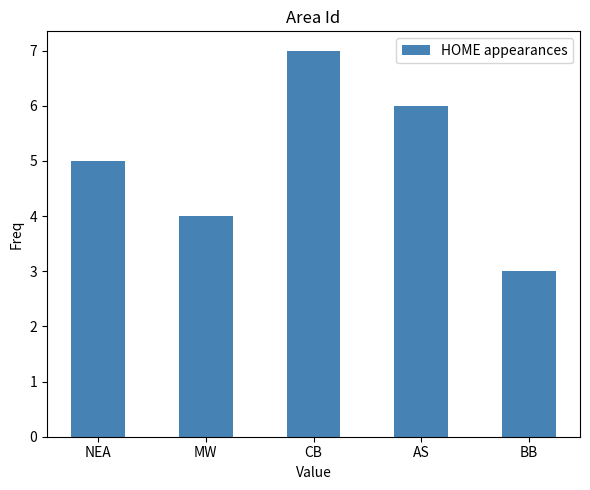

At which label is the value closest to 5?

NEA